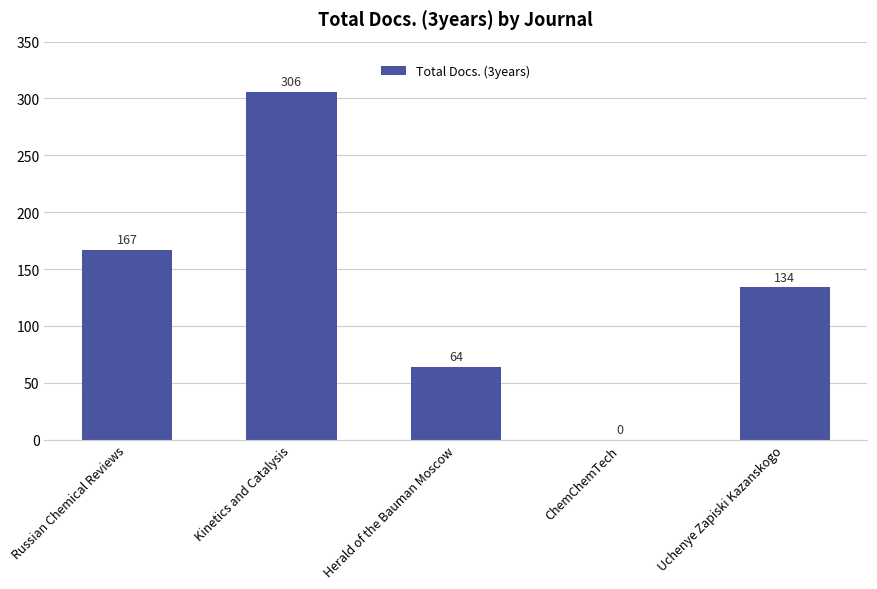

Approximately how many times larger is the value at Herald of the Bauman Moscow compared to Kinetics and Catalysis?

0.2